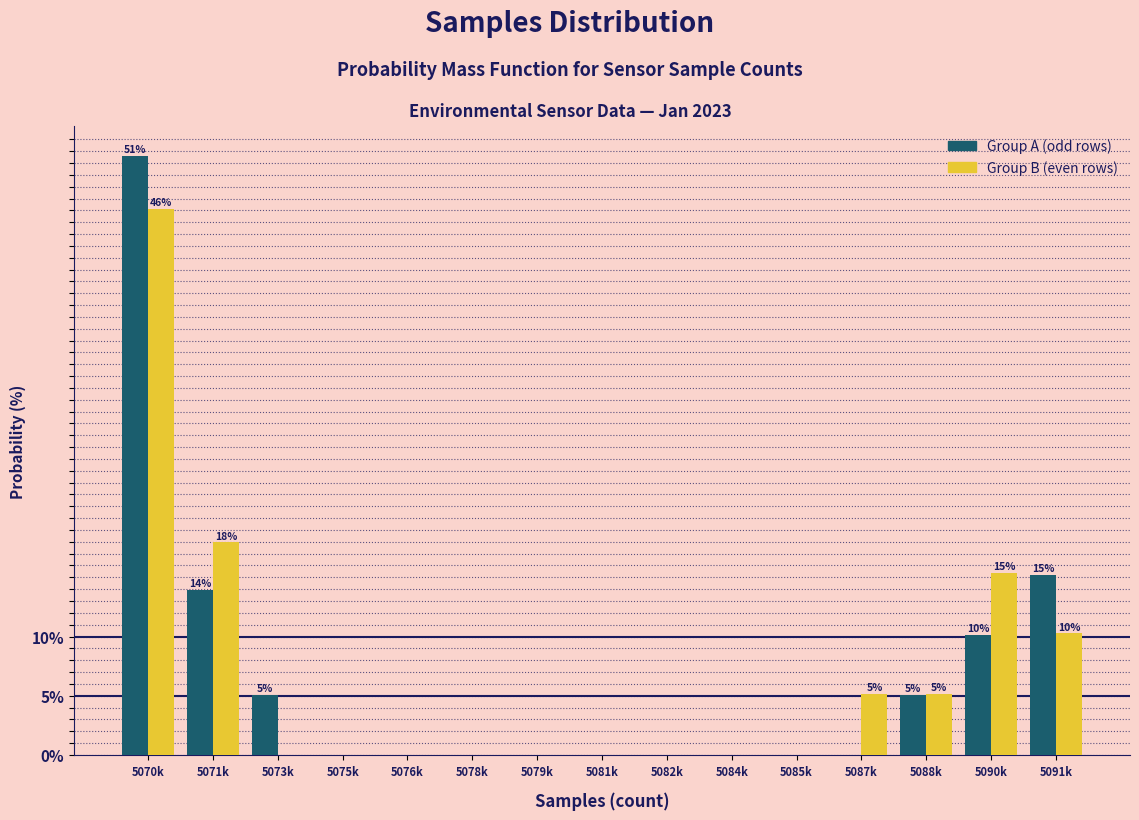

Which category has the highest value across all series?

5070k